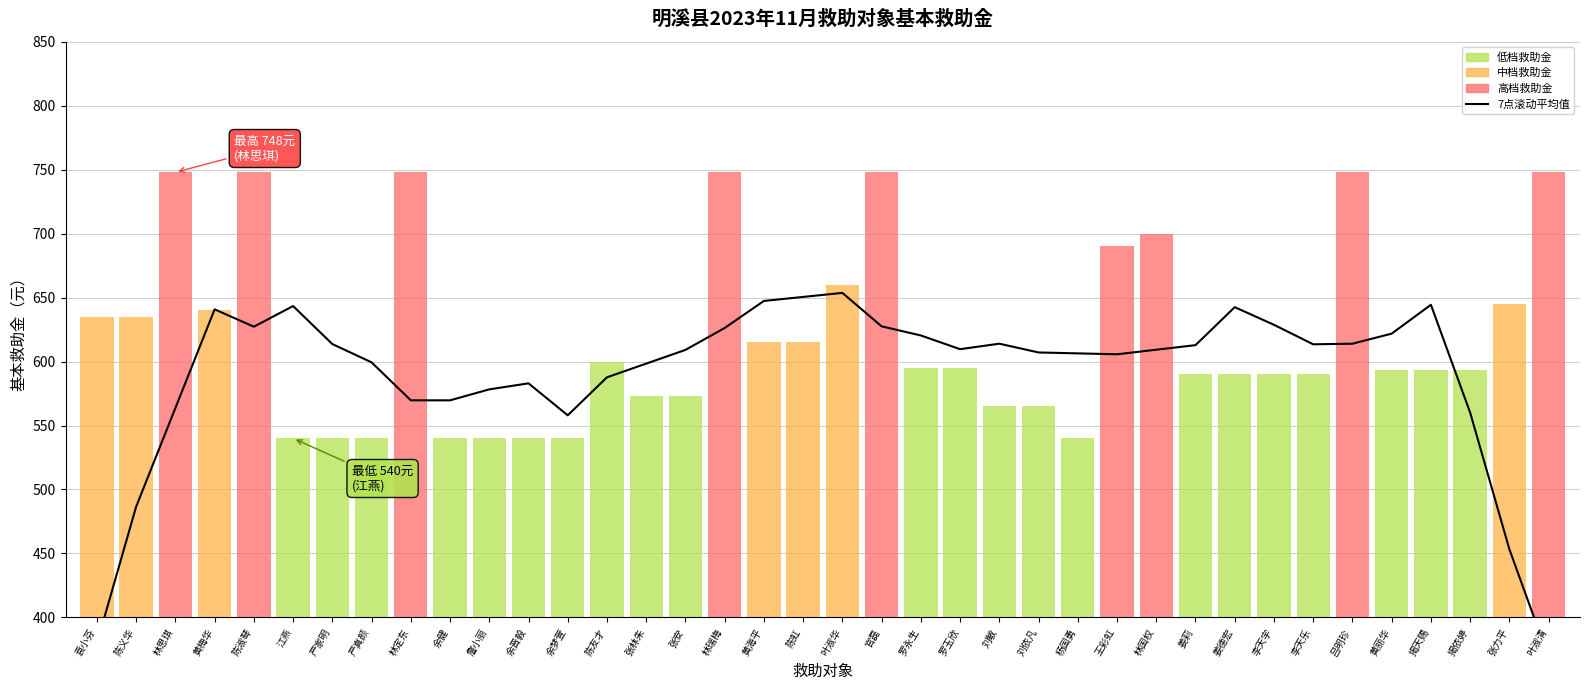

At which label is the value closest to 511?

陈义华